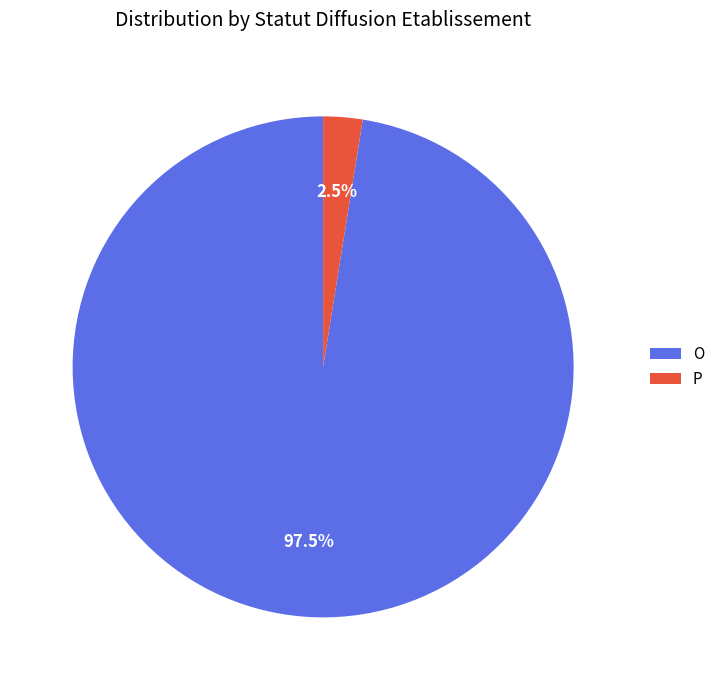

True or false: P accounts for 20% of the total.

False